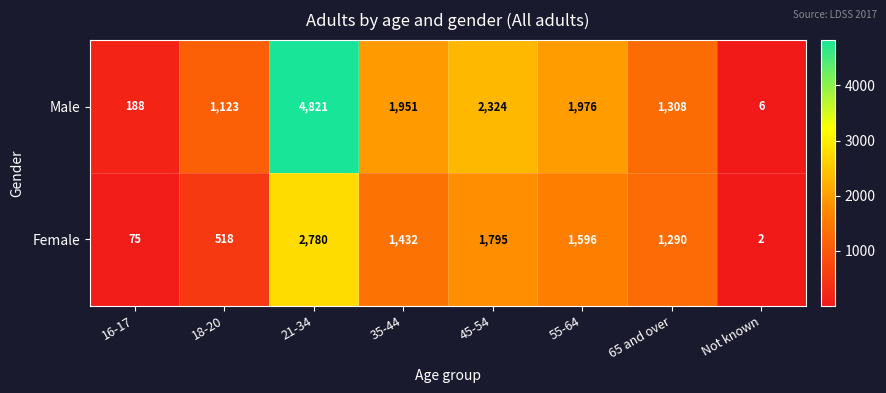

Rank the series by their average value, from highest to lowest.

Male, Female